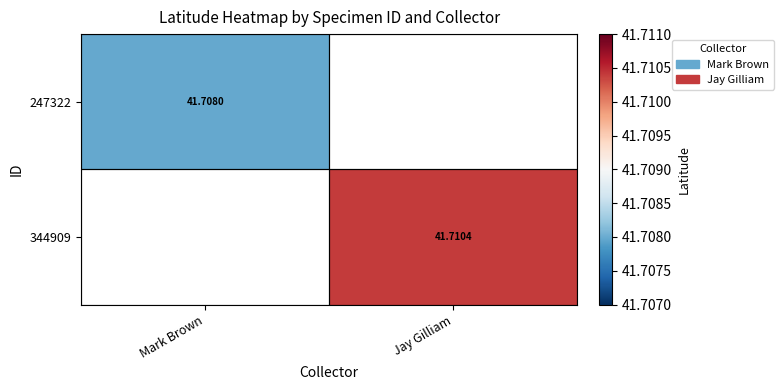

How many distinct data groups are displayed?

2